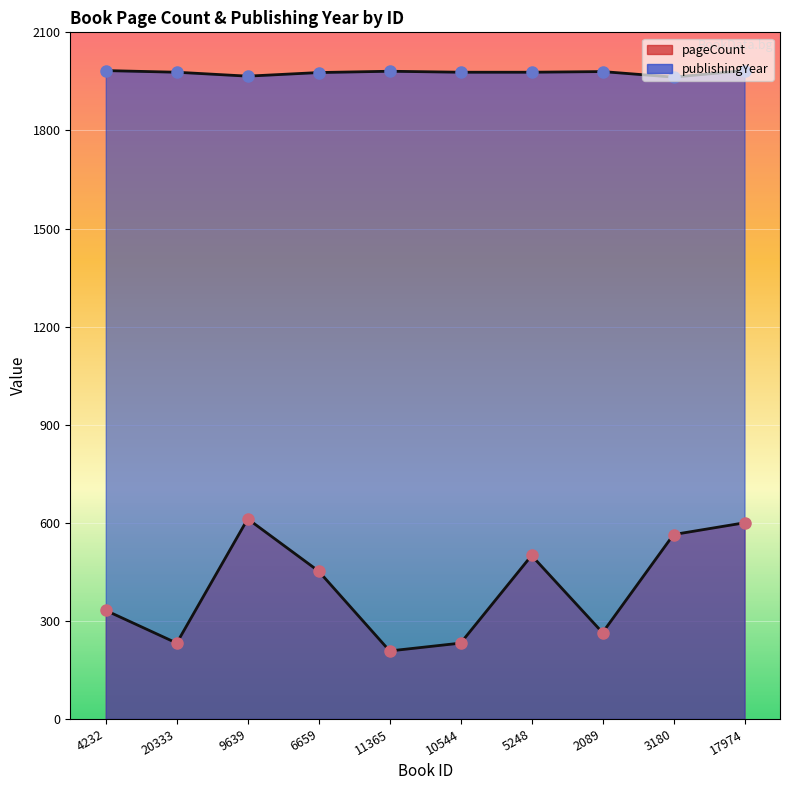

Is the value of publishingYear at 11365 greater than the value of pageCount at 20333?

Yes